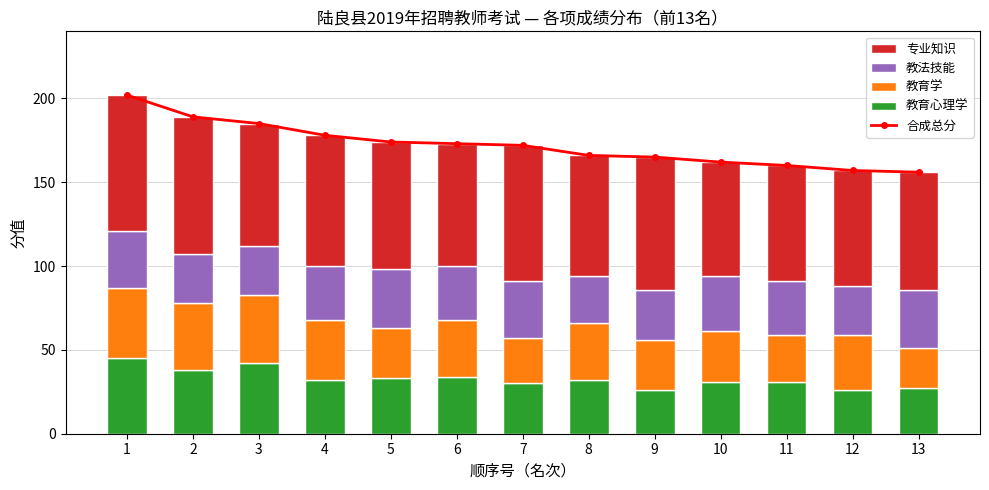

The 合成总分 series shows 189 at 2. True or false?

True